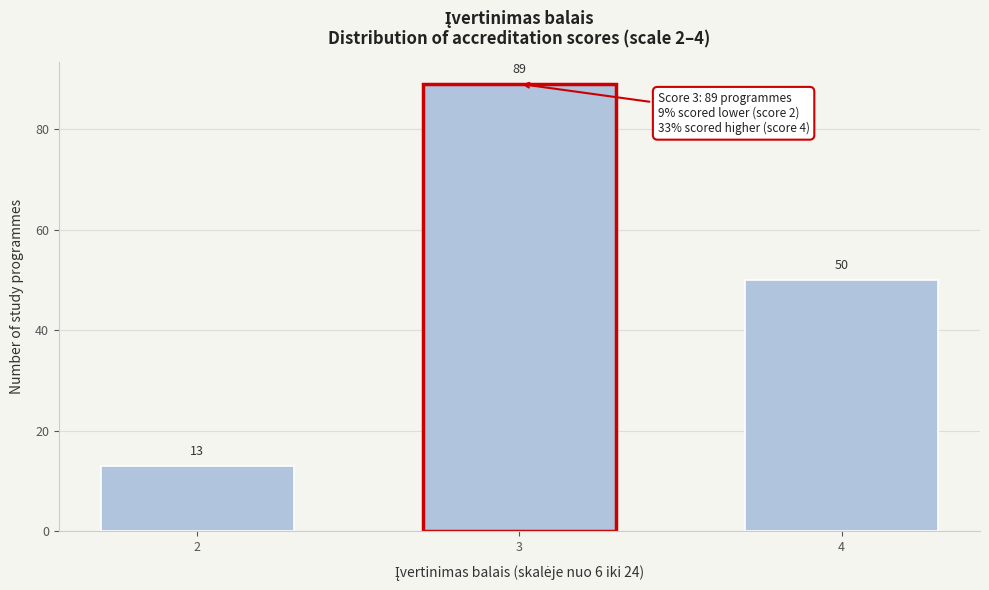

Reading left to right, what are all the values shown in this chart?

2=13	3=89	4=50